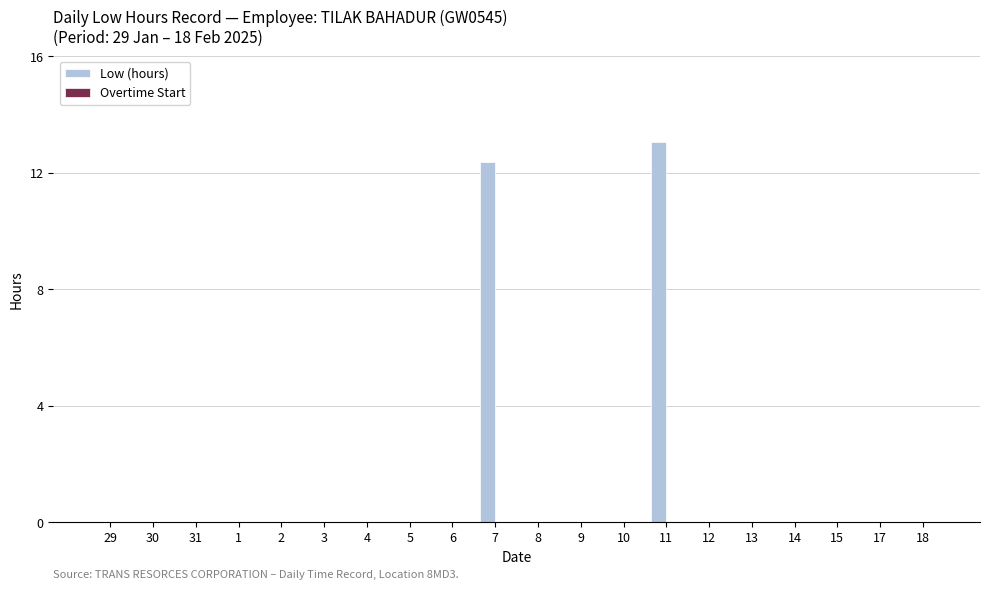

Read the value at 11.

13.0